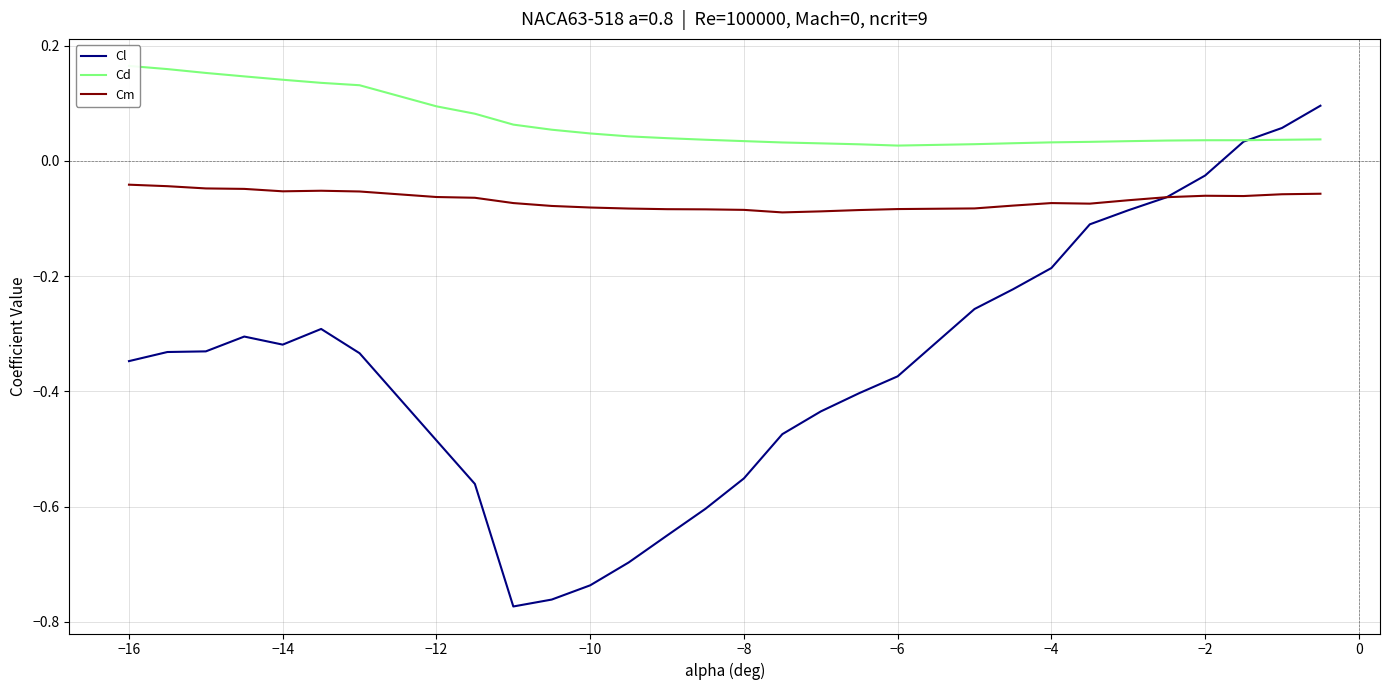

In Cm, how many points are lower than both neighbors (excluding endpoints)?

4